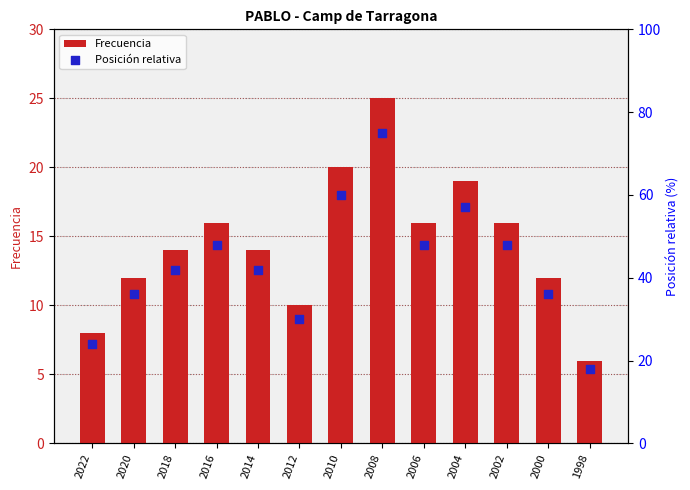

Which series contains the lowest Y value?

Frecuencia